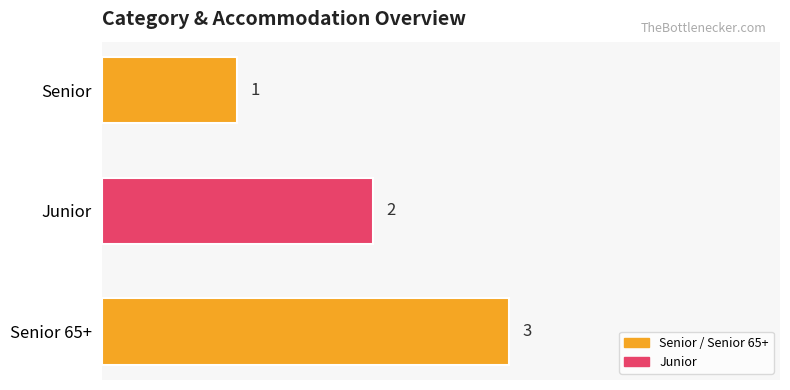

How many bars are there in total?

3